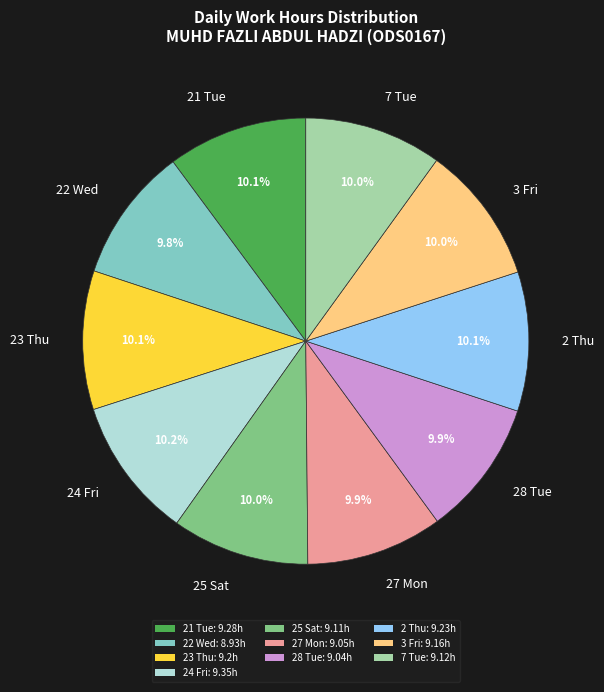

Is there any slice that represents more than half of the pie?

No